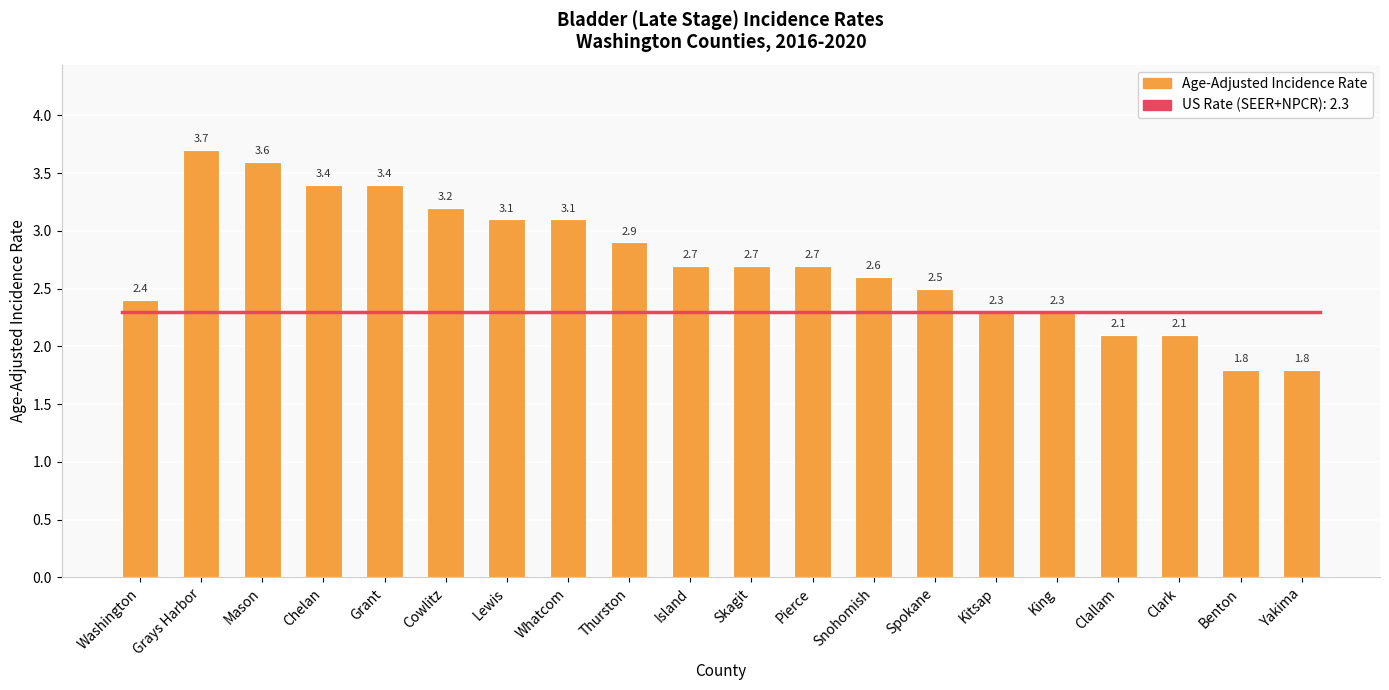

Reading left to right, transcribe all the data shown in this chart.

Washington=2.4	Grays Harbor=3.7	Mason=3.6	Chelan=3.4	Grant=3.4	Cowlitz=3.2	Lewis=3.1	Whatcom=3.1	Thurston=2.9	Island=2.7	Skagit=2.7	Pierce=2.7	Snohomish=2.6	Spokane=2.5	Kitsap=2.3	King=2.3	Clallam=2.1	Clark=2.1	Benton=1.8	Yakima=1.8